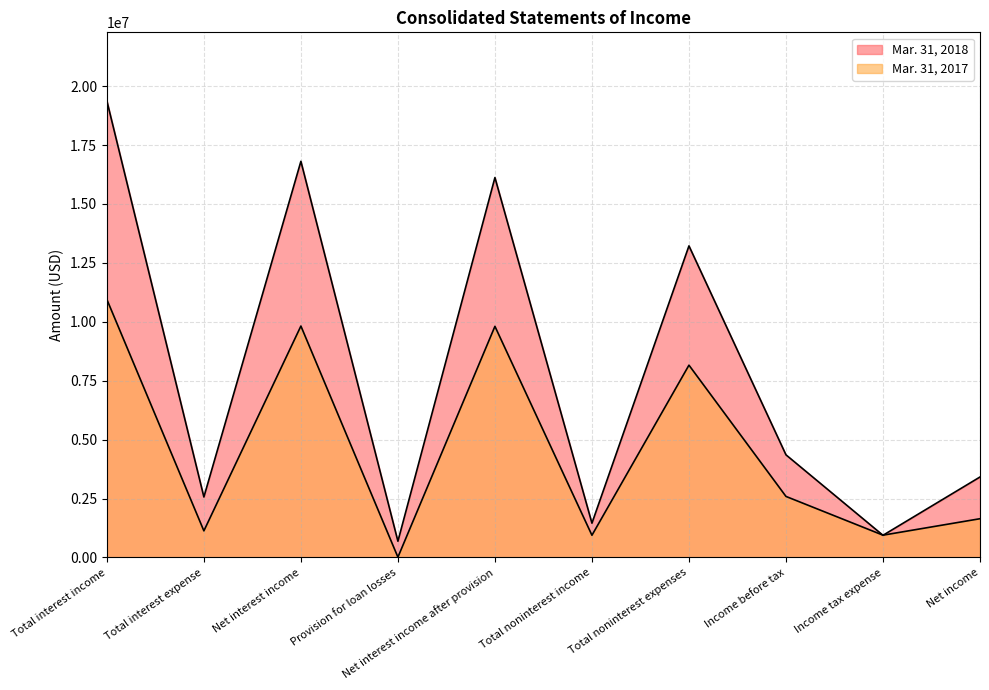

List the series in order of their overall mean, lowest first.

Mar. 31, 2017, Mar. 31, 2018